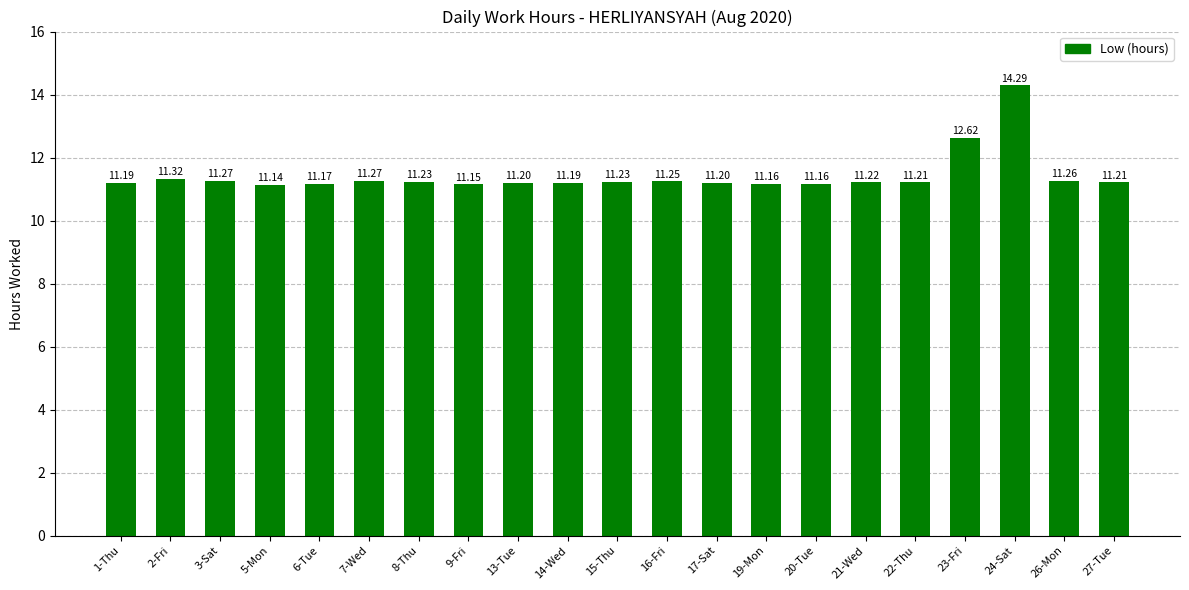

Are the bars horizontal?

No